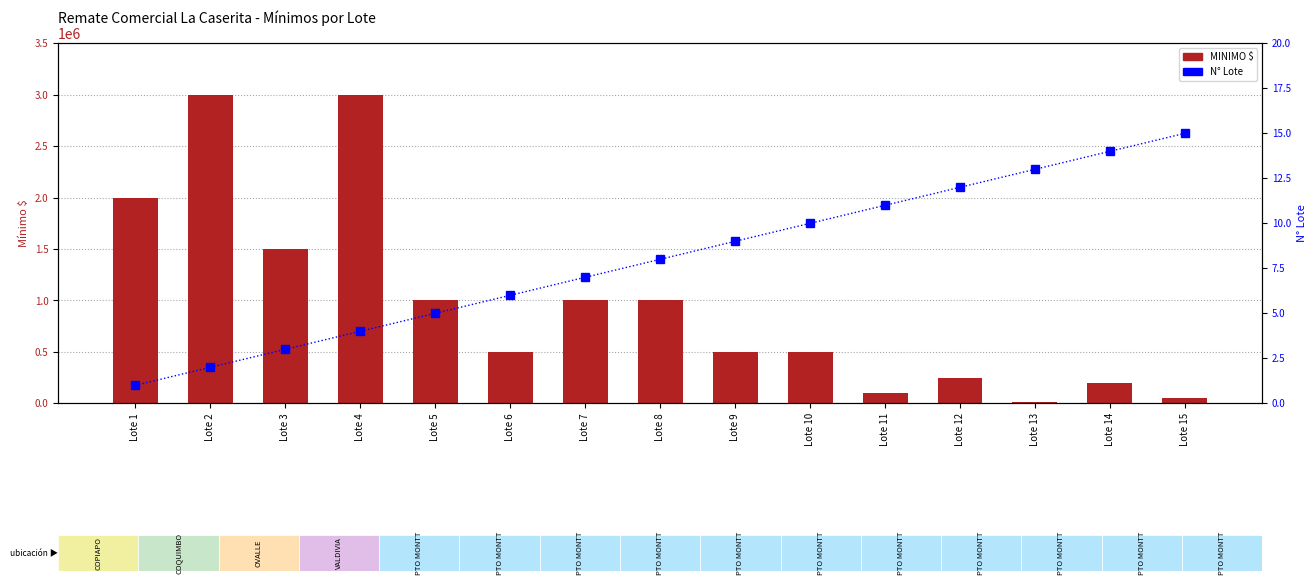

At how many categories does at least one series exceed 2559905?

2